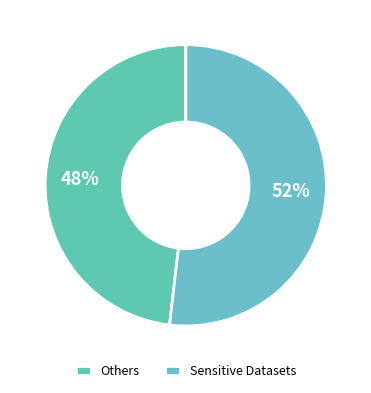

How many segments does this pie chart have?

2